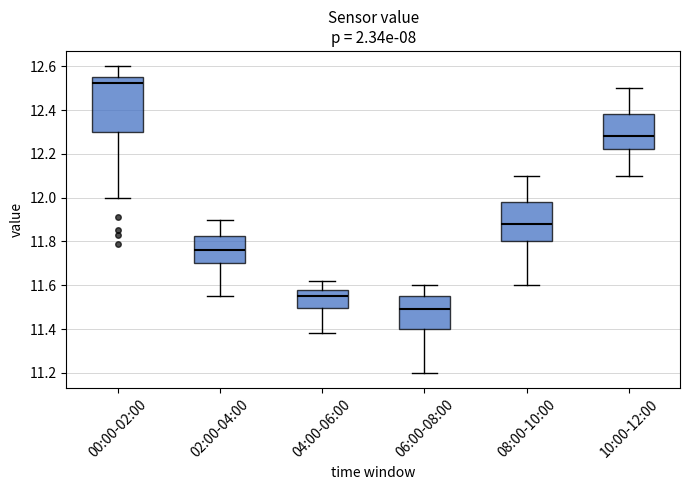

Where is the upper edge of the box for 00:00-02:00 on the y-axis? The values are not printed on the chart, so give them approximately, as read against the axis.

12.56